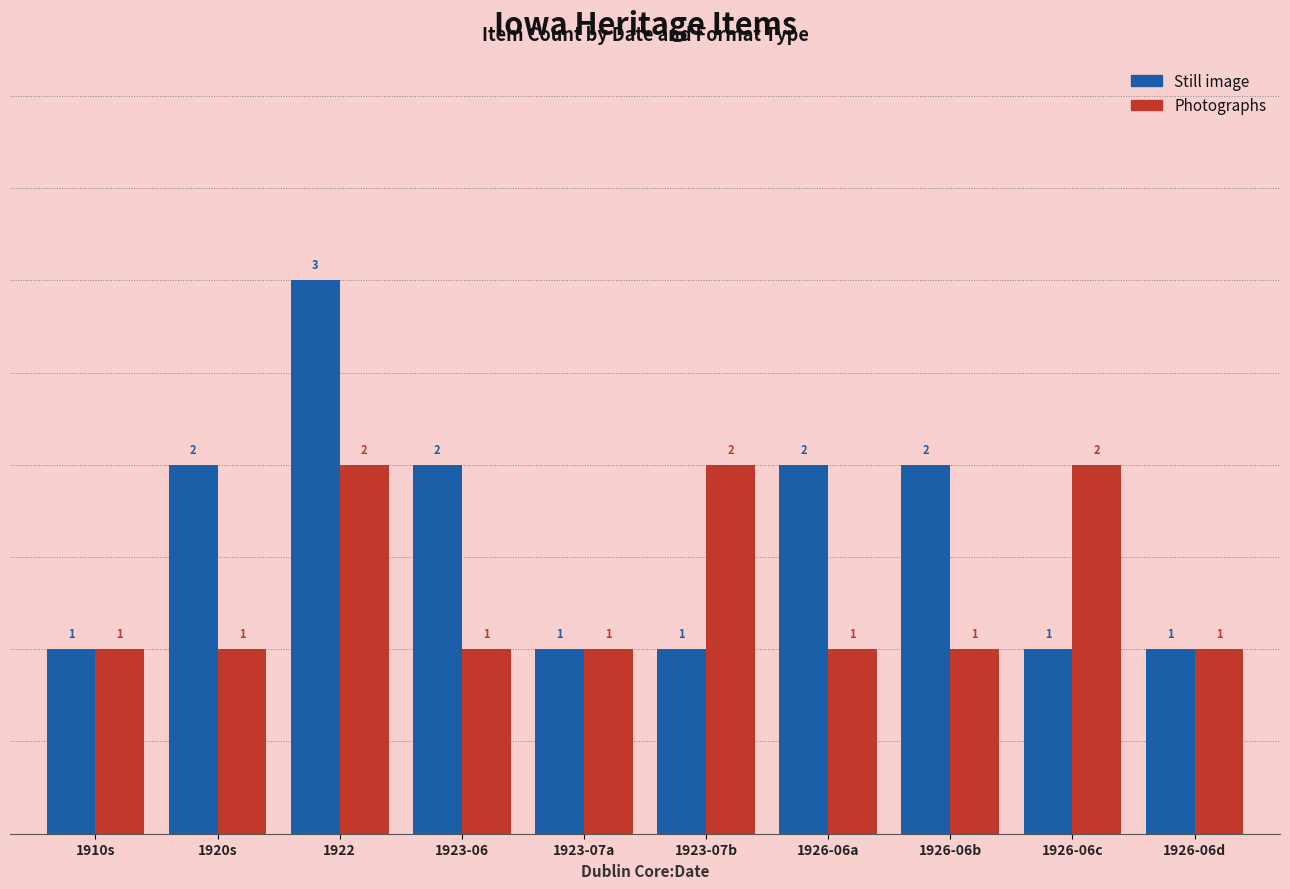

Reading right to left, extract all data points from this chart.

Still image: 1	1	2	2	1	1	2	3	2	1
Photographs: 1	2	1	1	2	1	1	2	1	1